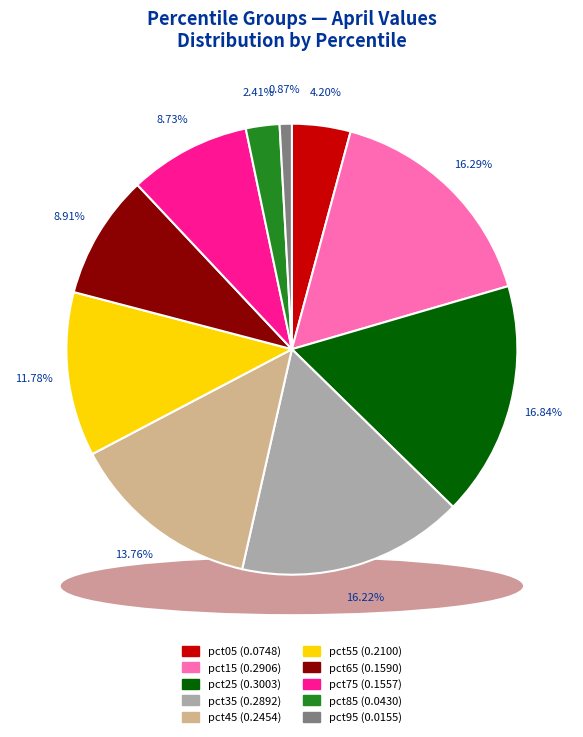

To the nearest percent, what percentage of the pie is pct35?

16%